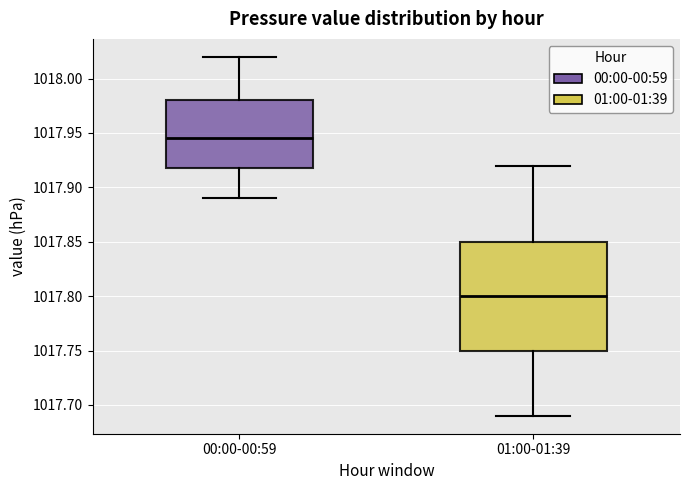

Reading left to right, transcribe this box plot: for each box, give where its median line is, the range the box spans, and where its two whiskers end, as read against the y-axis. The values are not printed on the chart, so give them approximately, as read against the axis.

00:00-00:59: median 1017.945, box 1017.920 to 1017.980, whiskers 1017.890 to 1018.020
01:00-01:39: median 1017.800, box 1017.750 to 1017.850, whiskers 1017.690 to 1017.920